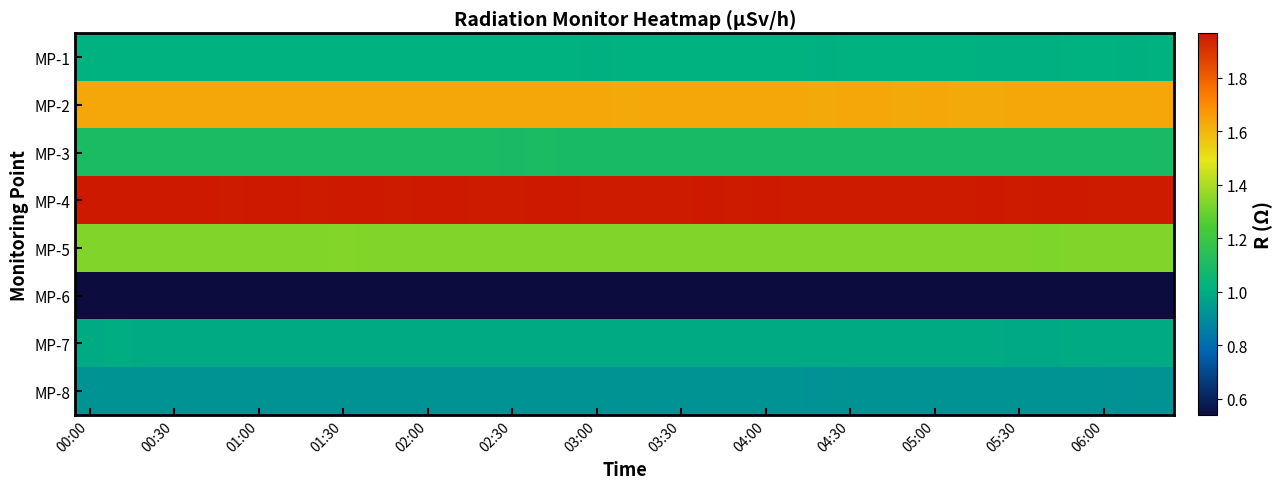

Which series has the largest range (max minus min)?

MP-4